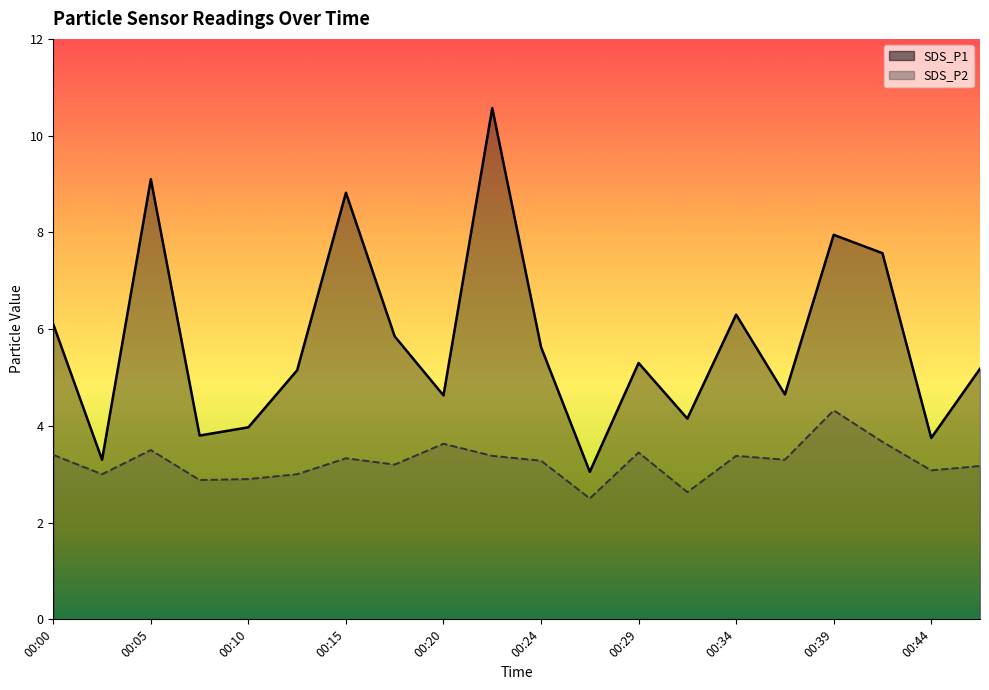

Which series has the widest spread of values?

SDS_P1